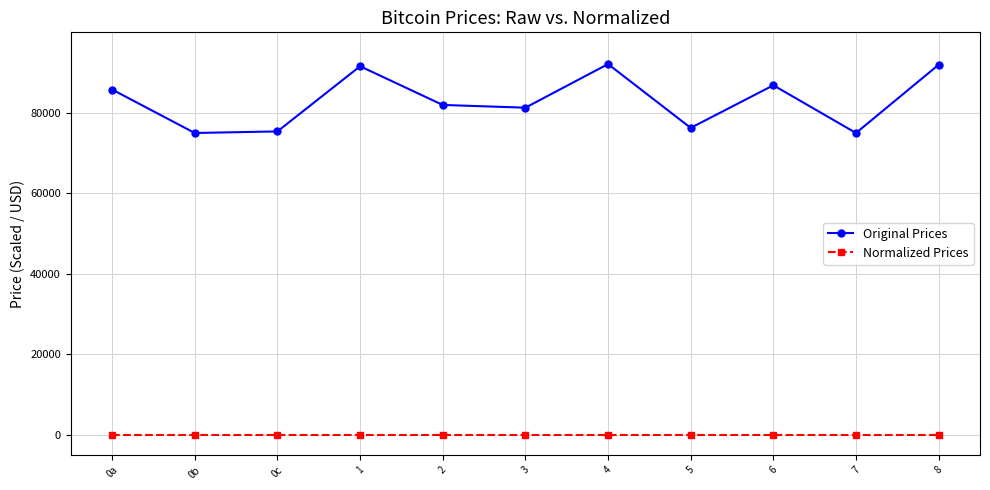

True or false: Normalized Prices has a value of 0 at 7.

True